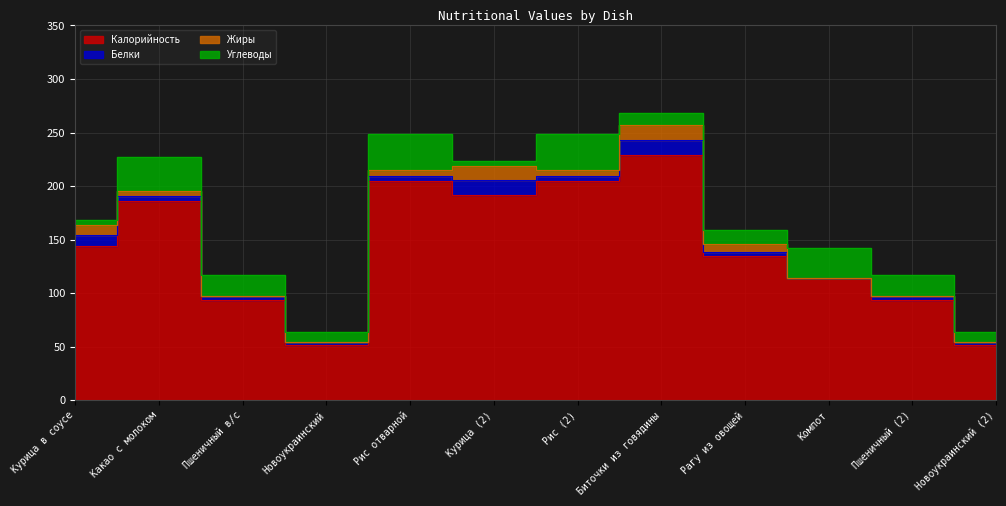

Reading left to right, extract all data points from this chart.

Калорийность: Курица в соусе=144.0	Какао с молоком=186.0	Пшеничный в/с=94.0	Новоукраинский=52.0	Рис отварной=205.0	Курица (2)=192.0	Рис (2)=205.0	Биточки из говядины=229.0	Рагу из овощей=135.0	Компот=114.0	Пшеничный (2)=94.0	Новоукраинский (2)=52.0
Белки: Курица в соусе=10.0	Какао с молоком=5.0	Пшеничный в/с=3.0	Новоукраинский=2.0	Рис отварной=4.0	Курица (2)=14.0	Рис (2)=4.0	Биточки из говядины=14.0	Рагу из овощей=3.0	Компот=0.0	Пшеничный (2)=3.0	Новоукраинский (2)=2.0
Жиры: Курица в соусе=10.0	Какао с молоком=4.0	Пшеничный в/с=0.1	Новоукраинский=0.2	Рис отварной=6.0	Курица (2)=13.0	Рис (2)=6.0	Биточки из говядины=14.0	Рагу из овощей=8.0	Компот=0.0	Пшеничный (2)=0.1	Новоукраинский (2)=0.2
Углеводы: Курица в соусе=4.0	Какао с молоком=32.0	Пшеничный в/с=20.0	Новоукраинский=10.0	Рис отварной=34.0	Курица (2)=4.0	Рис (2)=34.0	Биточки из говядины=11.0	Рагу из овощей=13.0	Компот=28.0	Пшеничный (2)=20.0	Новоукраинский (2)=10.0